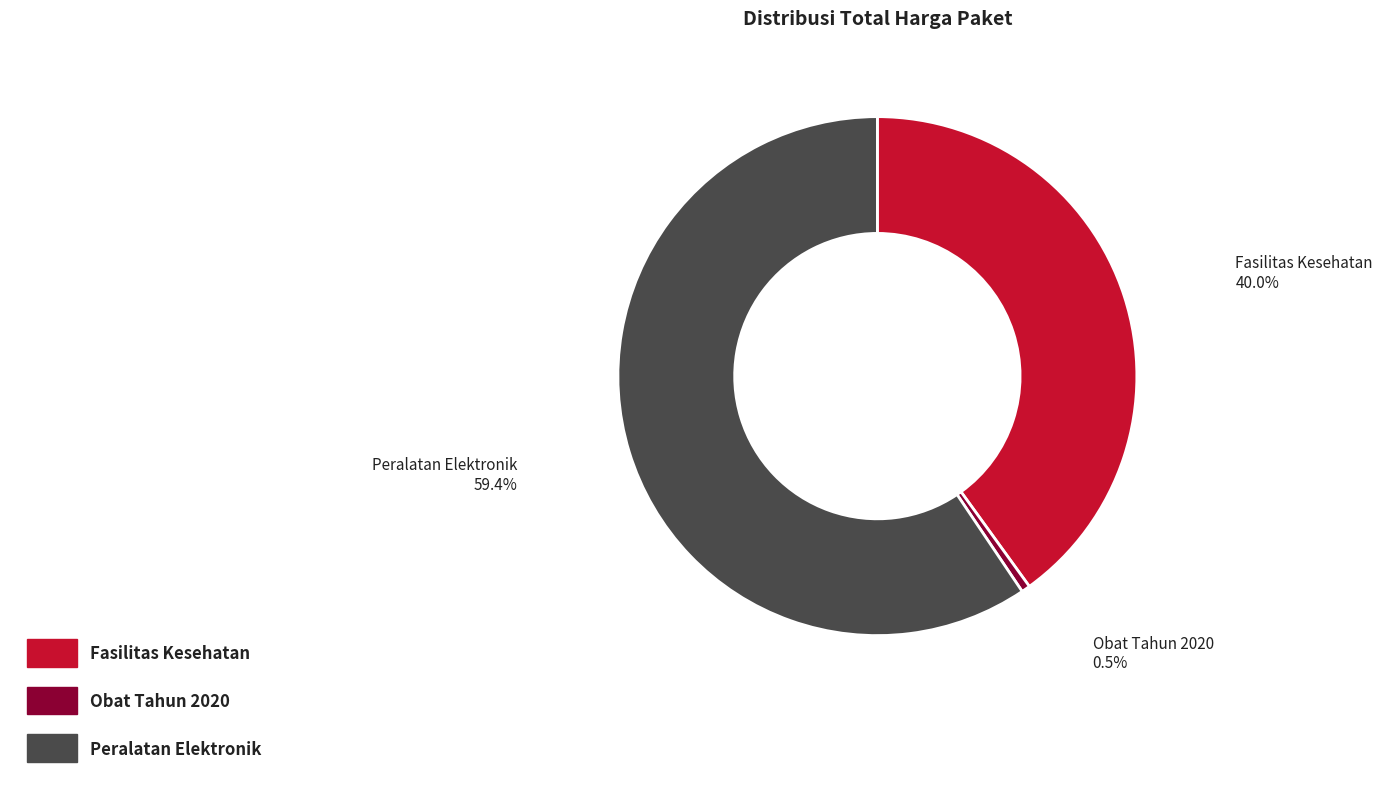

Is there any slice that represents more than half of the pie?

Yes